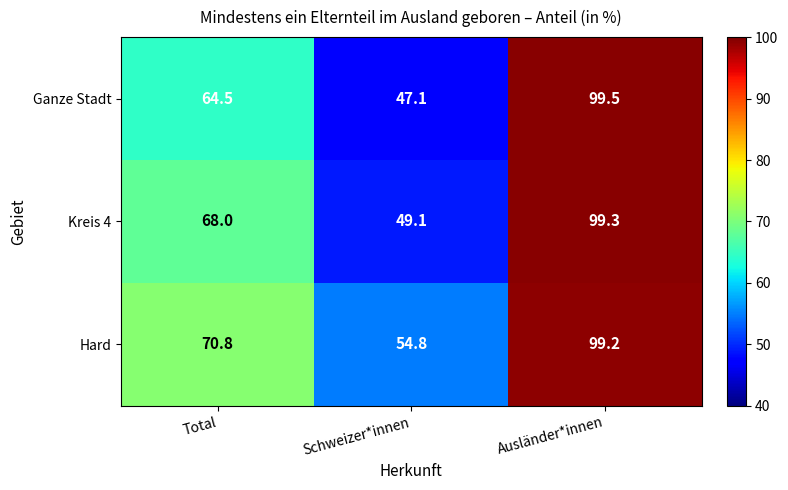

Reading left to right, extract all data points from this chart.

Ganze Stadt: 64.5	47.1	99.5
Kreis 4: 68.0	49.1	99.3
Hard: 70.8	54.8	99.2